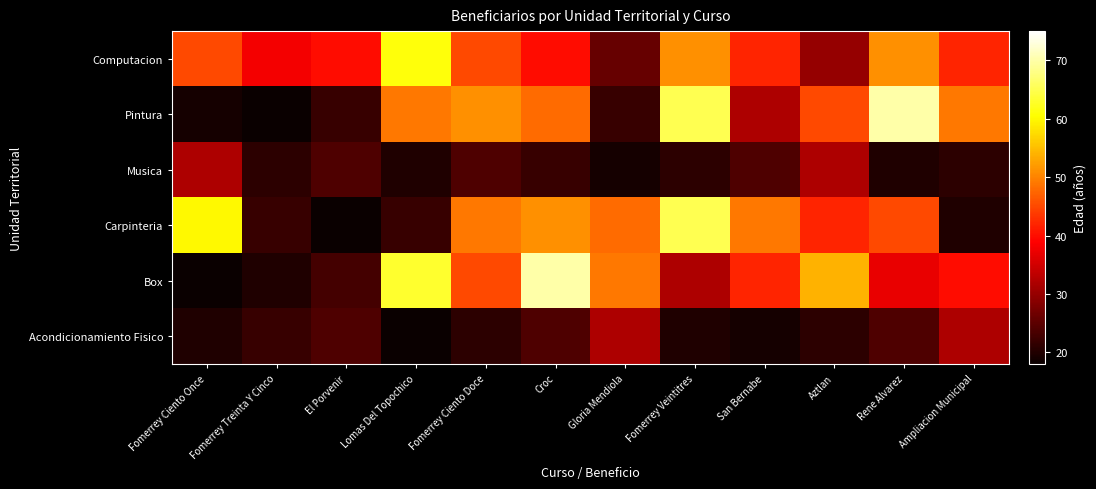

Reading right to left, what are all the values shown in this chart?

Computacion: Ampliacion Municipal=42	Rene Alvarez=51	Aztlan=30	San Bernabe=42	Fomerrey Veintitres=51	Gloria Mendiola=26	Croc=40	Fomerrey Ciento Doce=45	Lomas Del Topochico=61	El Porvenir=40	Fomerrey Treinta Y Cinco=38	Fomerrey Ciento Once=45
Pintura: Ampliacion Municipal=49	Rene Alvarez=70	Aztlan=45	San Bernabe=32	Fomerrey Veintitres=65	Gloria Mendiola=22	Croc=48	Fomerrey Ciento Doce=51	Lomas Del Topochico=49	El Porvenir=22	Fomerrey Treinta Y Cinco=18	Fomerrey Ciento Once=19
Musica: Ampliacion Municipal=21	Rene Alvarez=20	Aztlan=32	San Bernabe=24	Fomerrey Veintitres=21	Gloria Mendiola=19	Croc=22	Fomerrey Ciento Doce=24	Lomas Del Topochico=20	El Porvenir=24	Fomerrey Treinta Y Cinco=21	Fomerrey Ciento Once=32
Carpinteria: Ampliacion Municipal=20	Rene Alvarez=45	Aztlan=42	San Bernabe=49	Fomerrey Veintitres=65	Gloria Mendiola=48	Croc=51	Fomerrey Ciento Doce=49	Lomas Del Topochico=22	El Porvenir=18	Fomerrey Treinta Y Cinco=22	Fomerrey Ciento Once=60
Box: Ampliacion Municipal=40	Rene Alvarez=37	Aztlan=54	San Bernabe=42	Fomerrey Veintitres=32	Gloria Mendiola=49	Croc=70	Fomerrey Ciento Doce=45	Lomas Del Topochico=63	El Porvenir=23	Fomerrey Treinta Y Cinco=20	Fomerrey Ciento Once=18
Acondicionamiento Fisico: Ampliacion Municipal=32	Rene Alvarez=24	Aztlan=21	San Bernabe=19	Fomerrey Veintitres=20	Gloria Mendiola=32	Croc=24	Fomerrey Ciento Doce=21	Lomas Del Topochico=18	El Porvenir=24	Fomerrey Treinta Y Cinco=22	Fomerrey Ciento Once=20